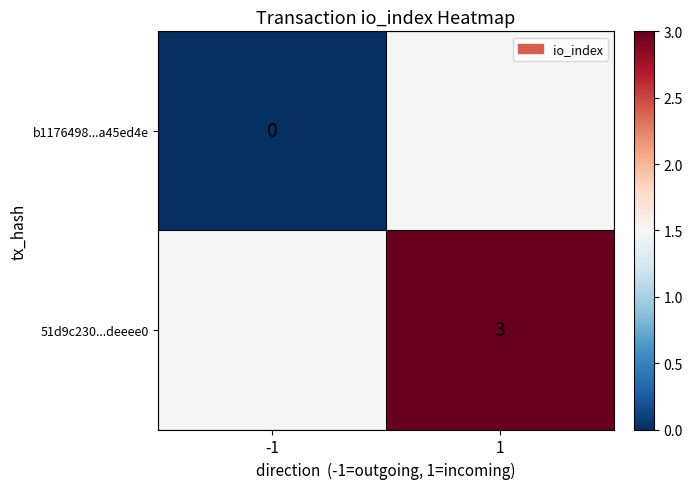

Is the value of b1176498...a45ed4e at -1 greater than the value of 51d9c230...deeee0 at 1?

No